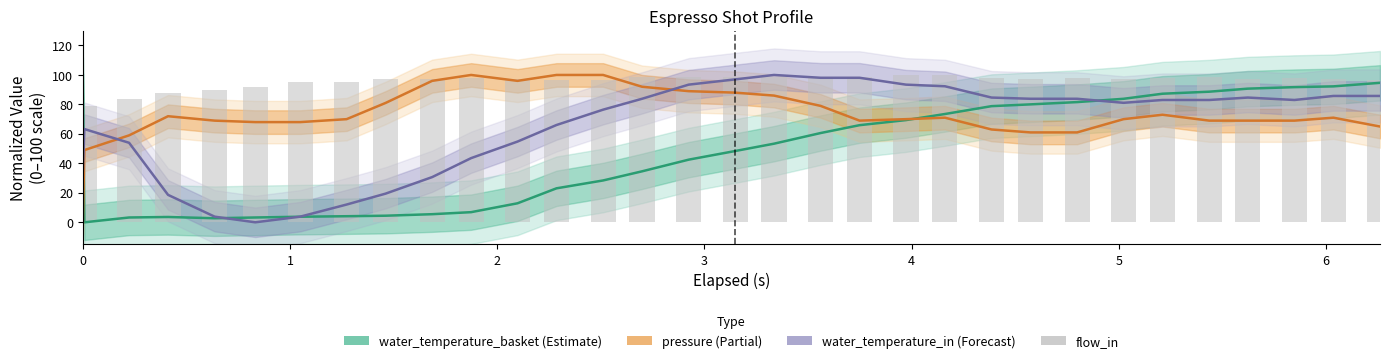

What is the value of the water_temperature_basket bar at the 28th from the left?

88.6